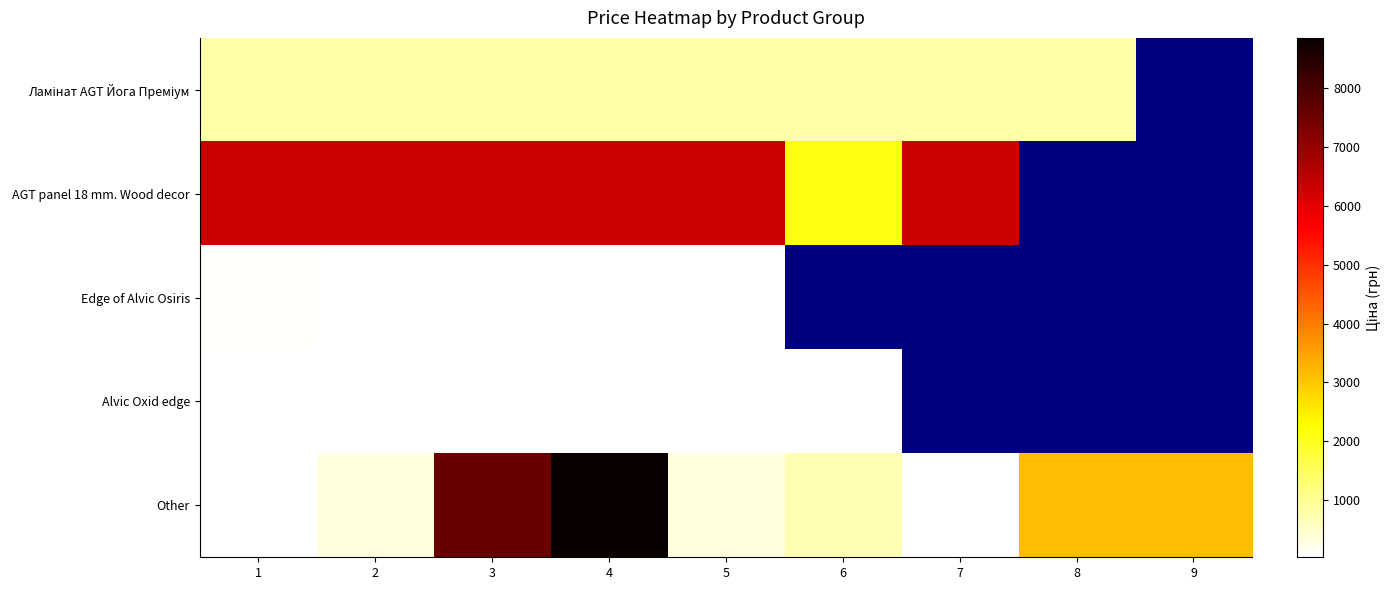

True or false: Ламінат AGT Йога Преміум has a value of 818.5 at 8.

True